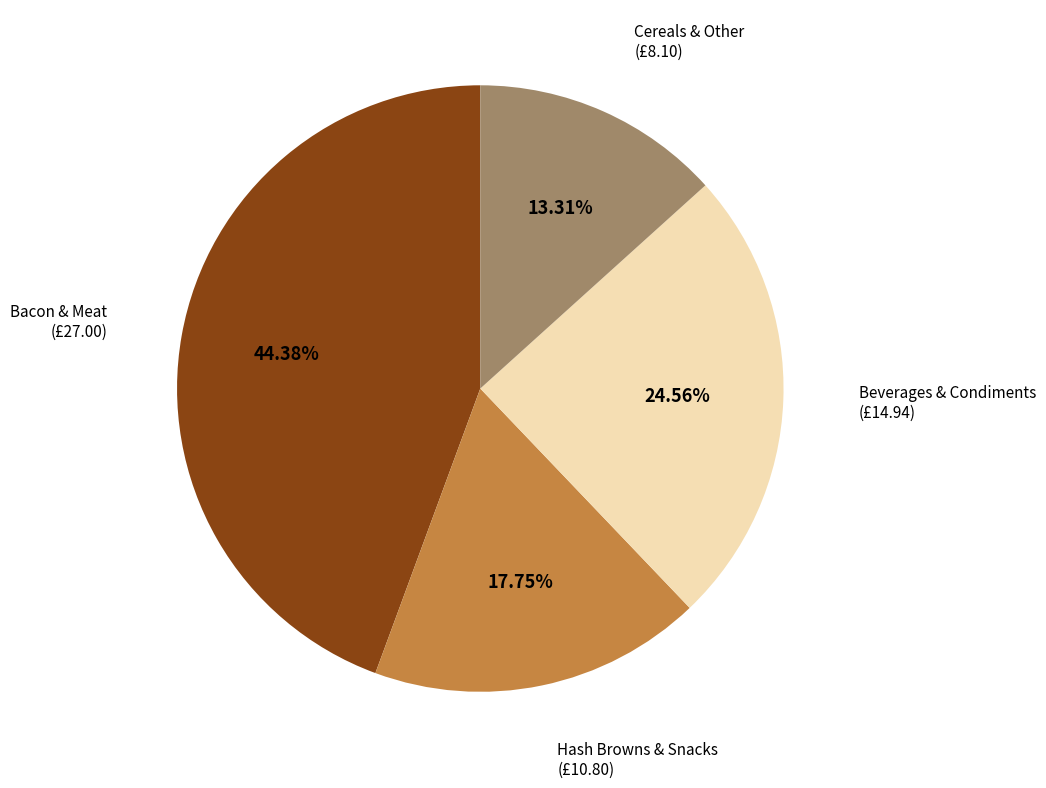

Is there any slice that represents more than half of the pie?

No